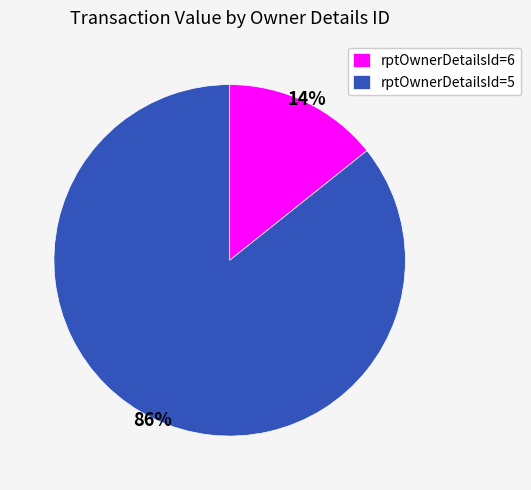

Which has a higher value, rptOwnerDetailsId=6 or rptOwnerDetailsId=5?

rptOwnerDetailsId=5